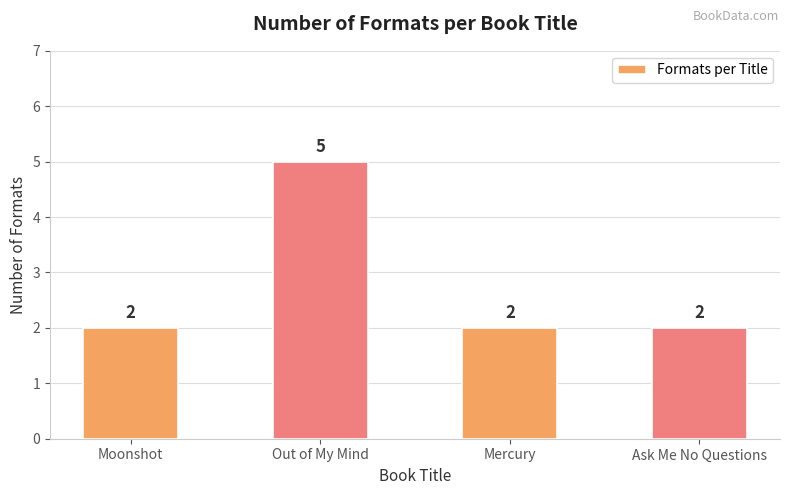

What position from the left is Ask Me No Questions?

4